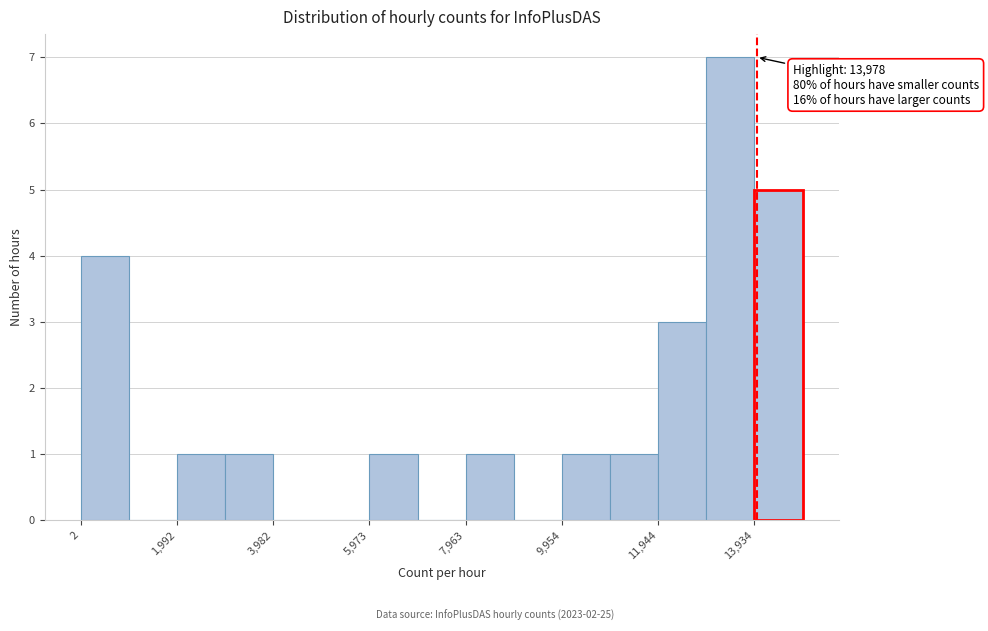

Over which range of the x-axis is the bar tallest?

13000 to 14000